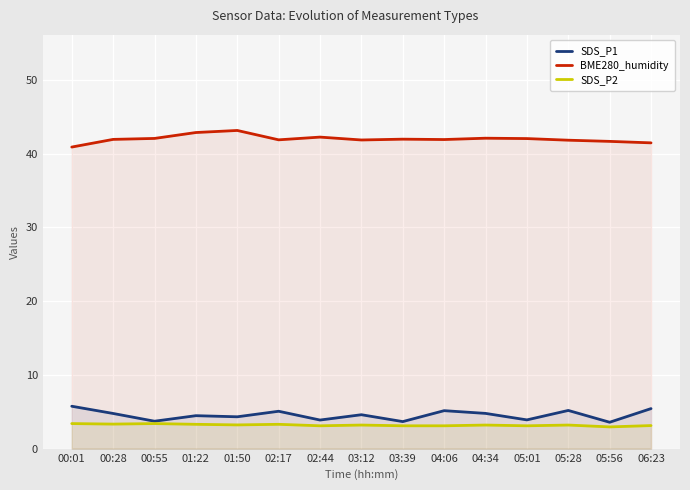

What is the value of the BME280_humidity point at the 3rd from the left?

42.0